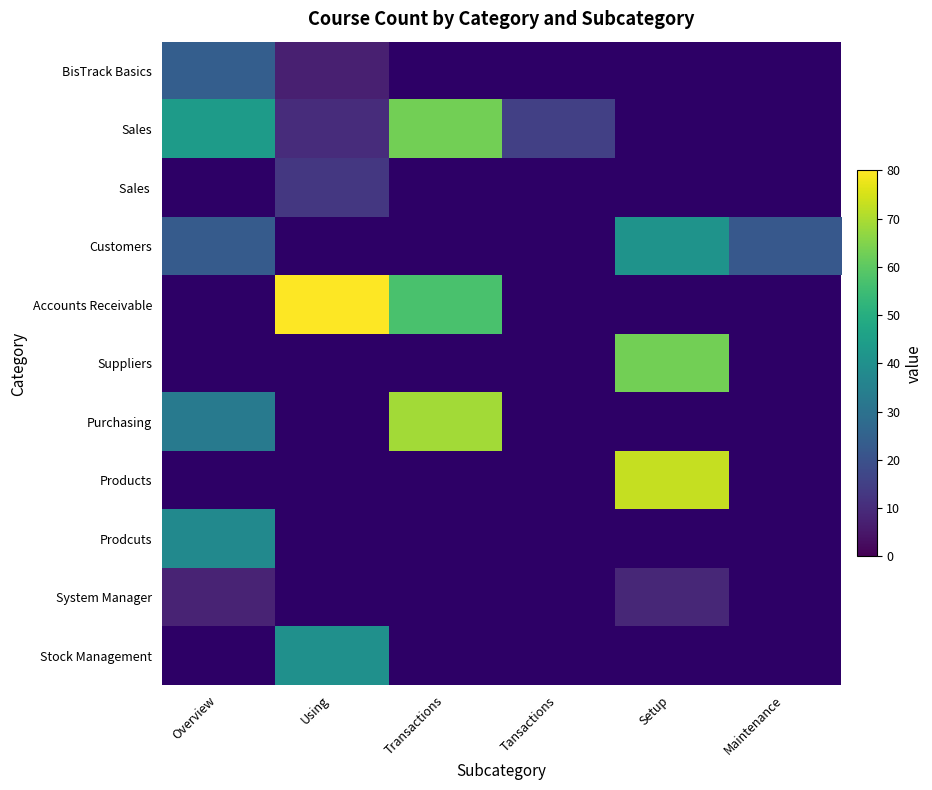

What is the smallest value displayed?

7.0